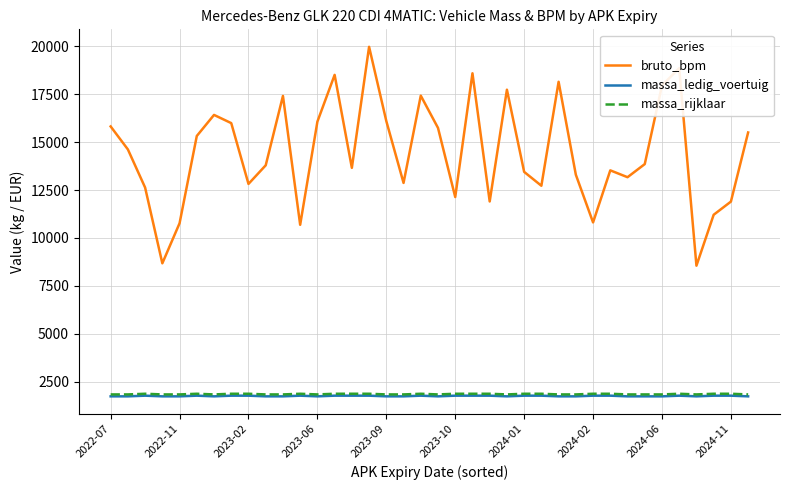

Which series has the largest total across all categories?

bruto_bpm